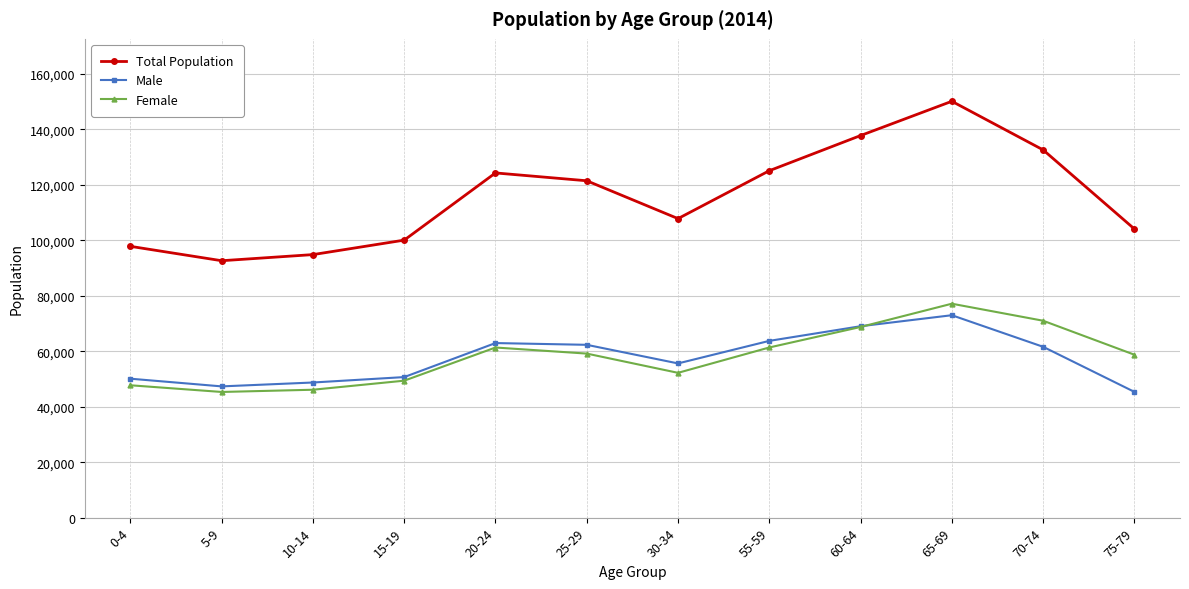

Where is the first local minimum for Total Population?

5-9